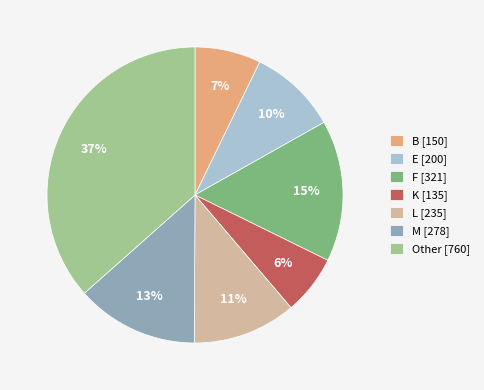

Do L [235] and B [150] together represent more than half of the pie?

No